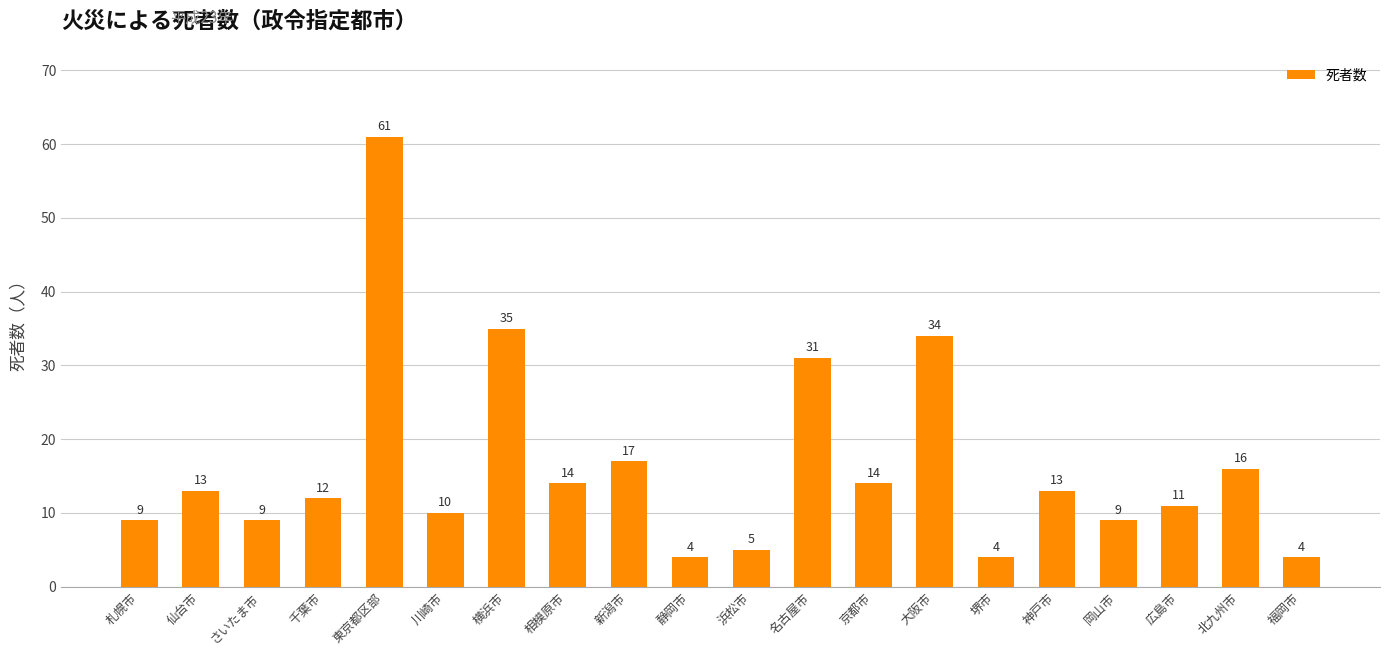

Reading left to right, transcribe all the data shown in this chart.

9	13	9	12	61	10	35	14	17	4	5	31	14	34	4	13	9	11	16	4